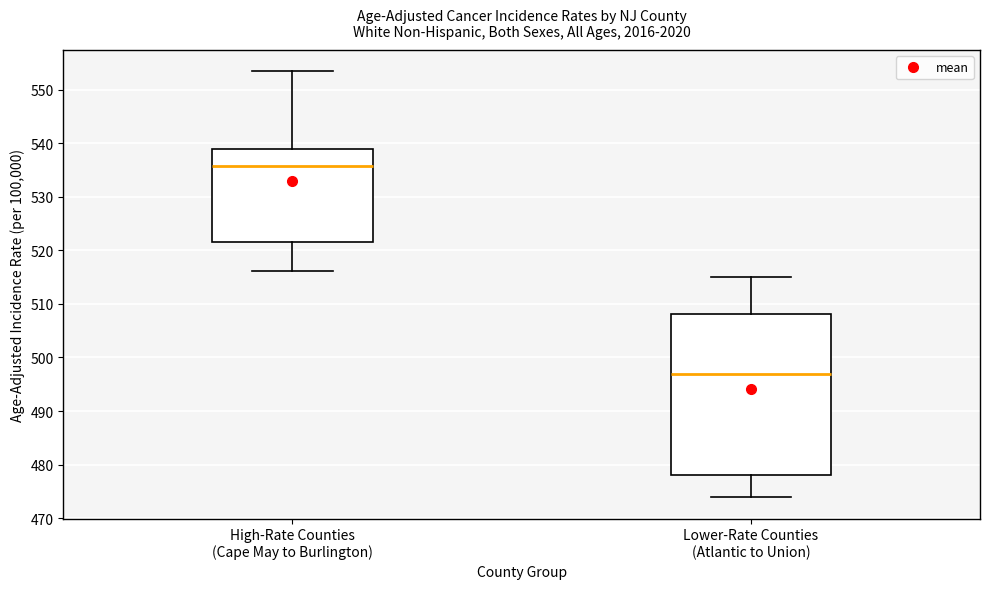

Reading left to right, transcribe this box plot: for each box, give where its median line is, the range the box spans, and where its two whiskers end, as read against the y-axis. The values are not printed on the chart, so give them approximately, as read against the axis.

High-Rate Counties (Cape May to Burlington): median 536, box 522 to 539, whiskers 516 to 553
Lower-Rate Counties (Atlantic to Union): median 497, box 478 to 508, whiskers 474 to 515